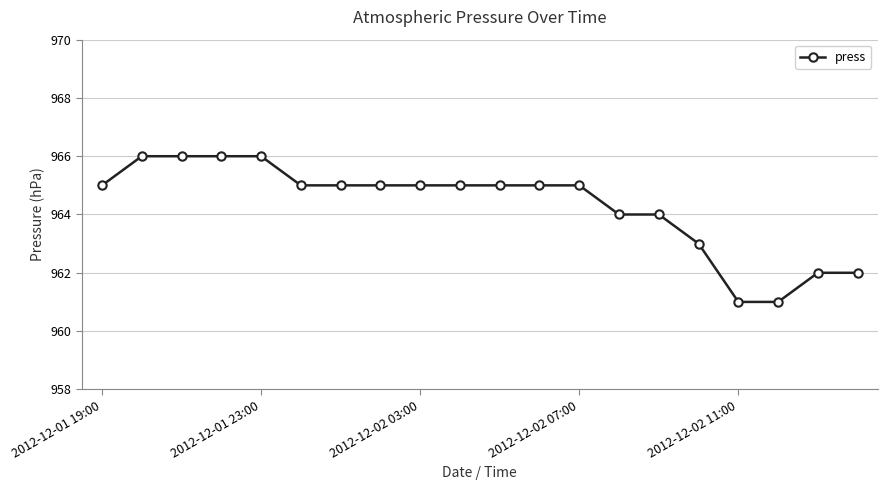

Reading left to right, transcribe all the data shown in this chart.

965	966	966	966	966	965	965	965	965	965	965	965	965	964	964	963	961	961	962	962